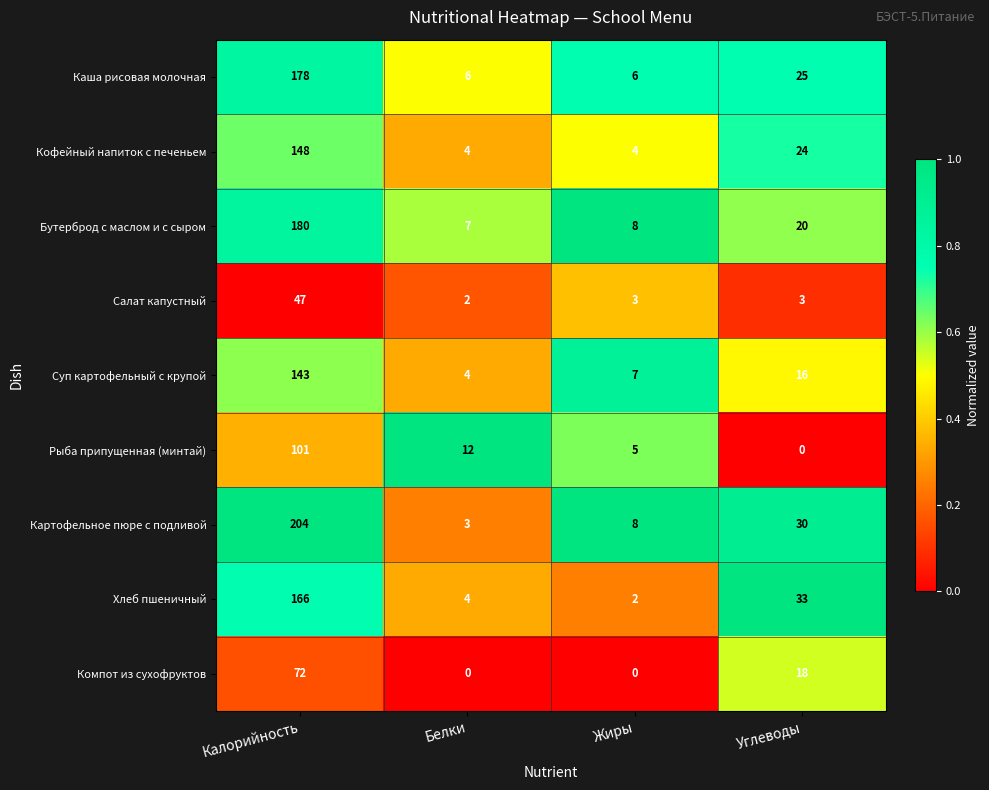

At how many categories does at least one series exceed 0?

4